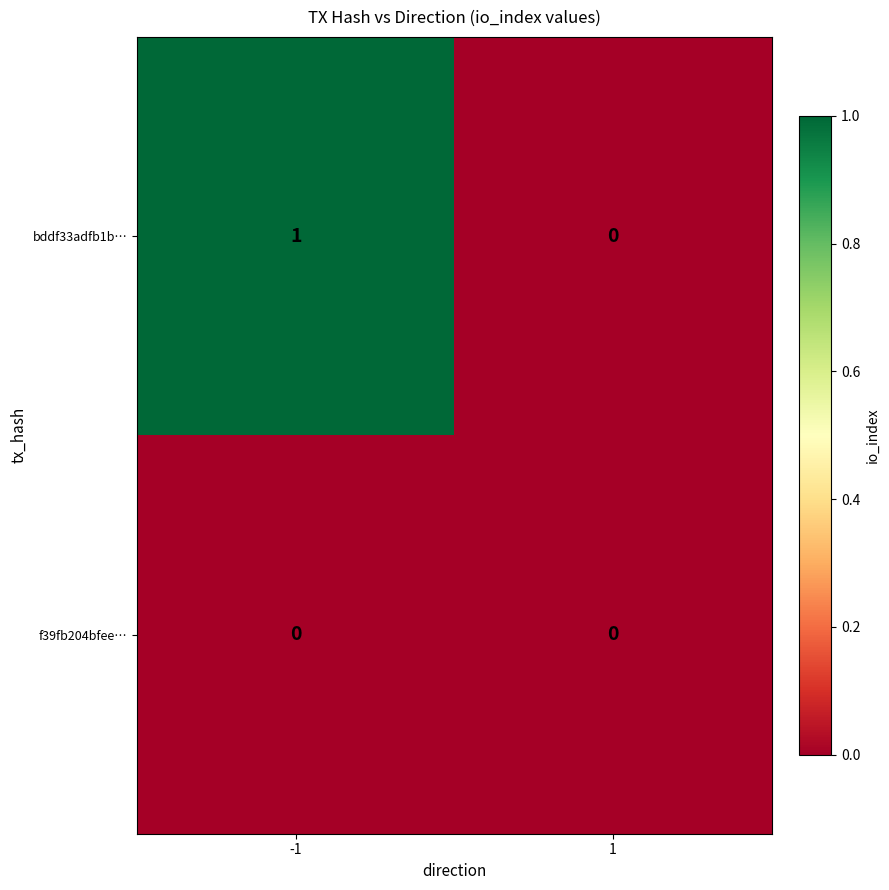

How many series are shown in this chart?

2